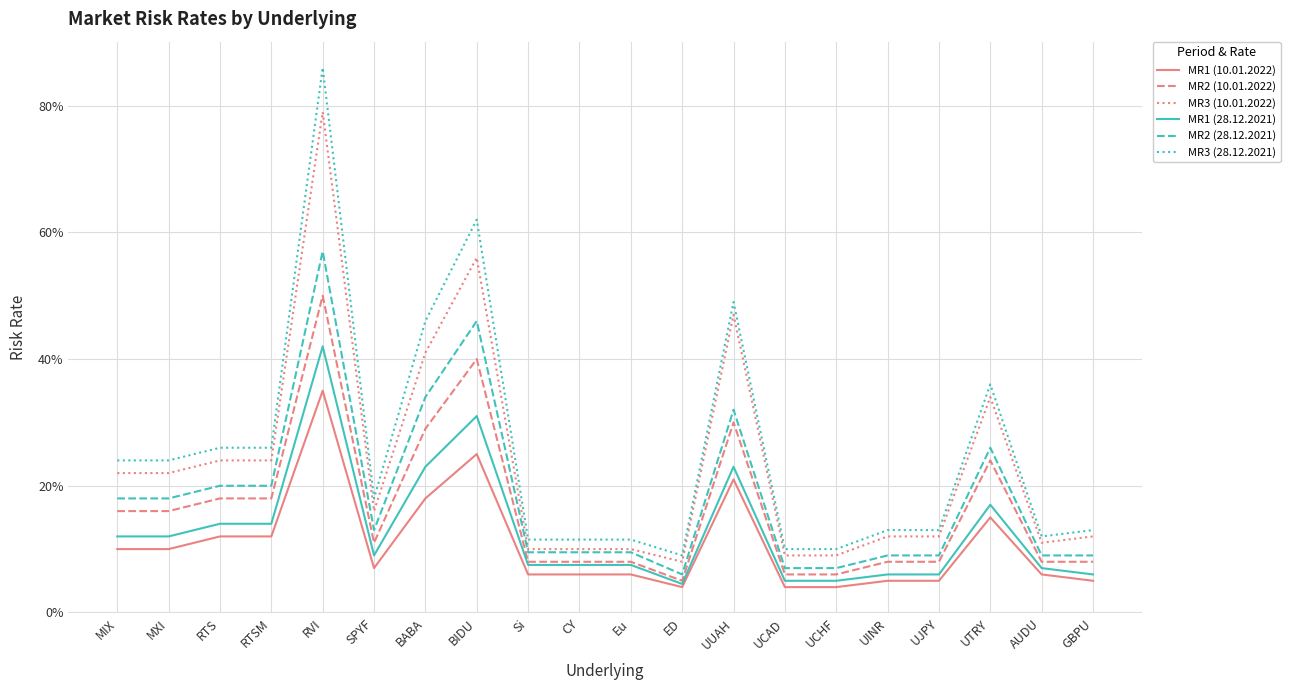

Is the value of MR3 (28.12.2021) at UCAD greater than the value of MR1 (28.12.2021) at MIX?

No